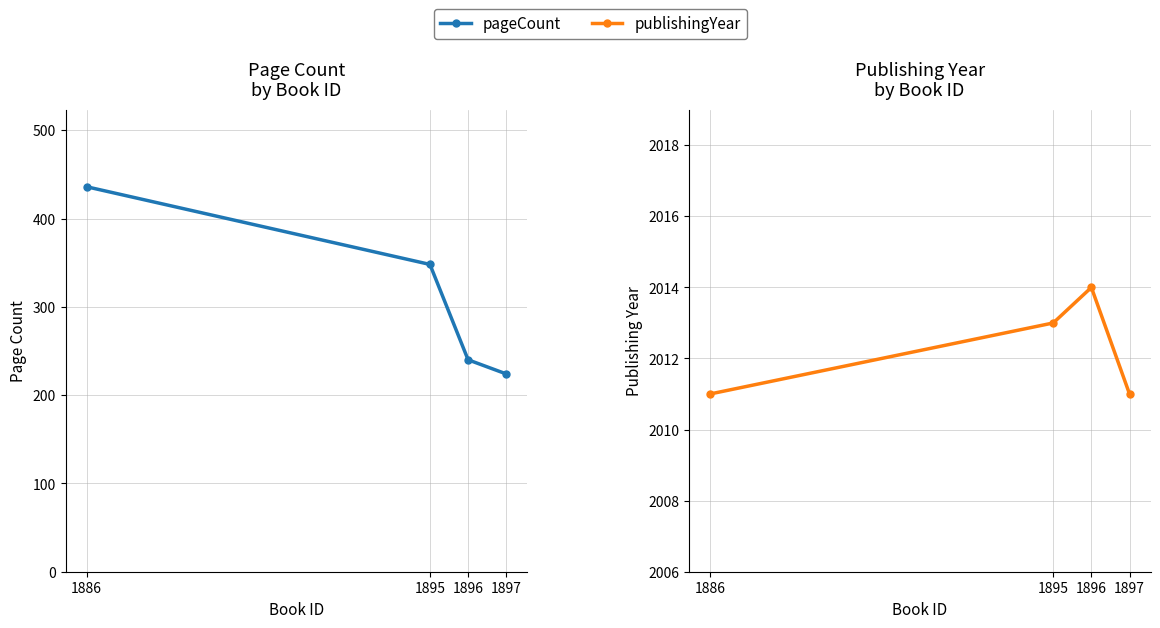

What is the sum of the pageCount values at 1886 and 1895?

784